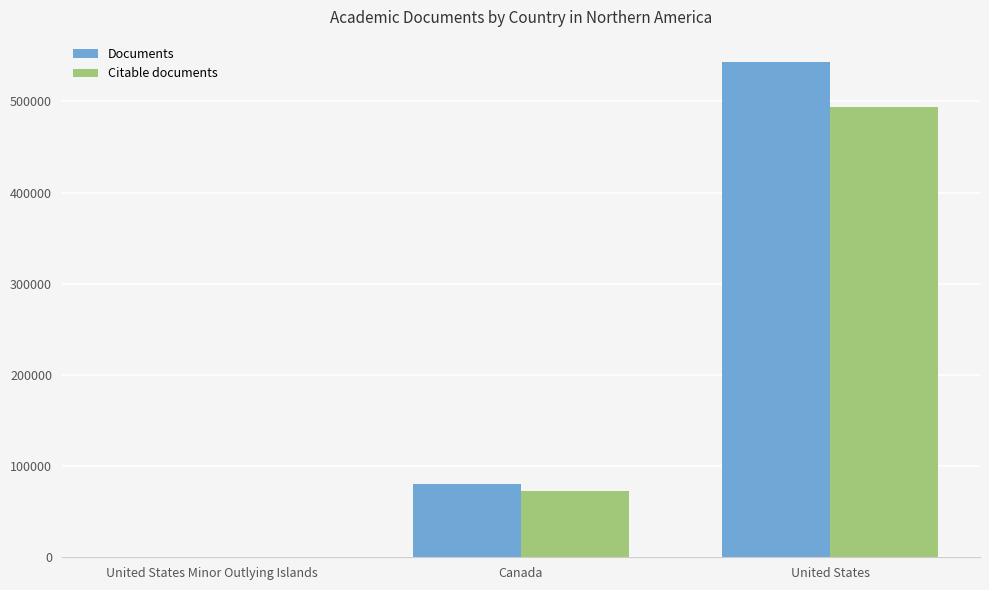

Is the value of Documents at United States greater than the value of Citable documents at United States?

Yes